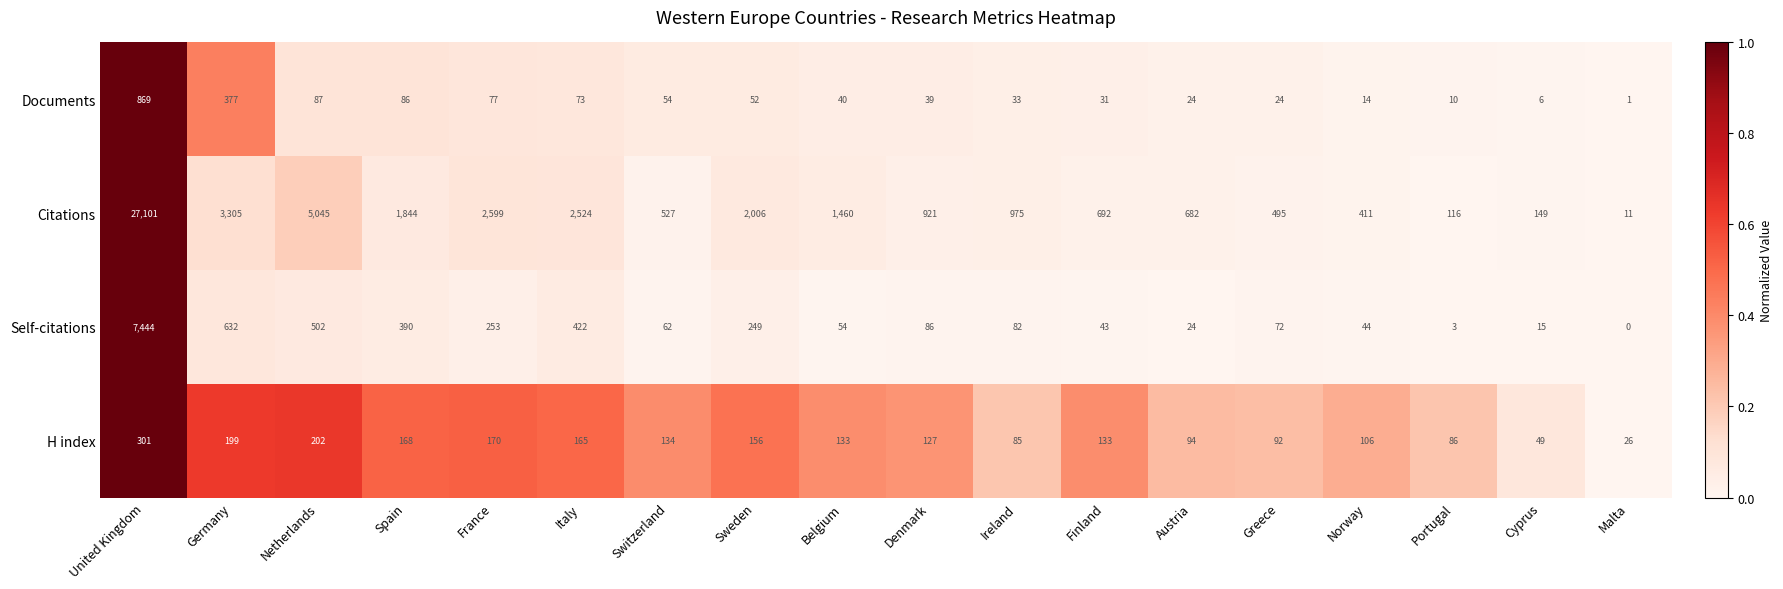

At which category does the chart reach its minimum across all series?

Malta